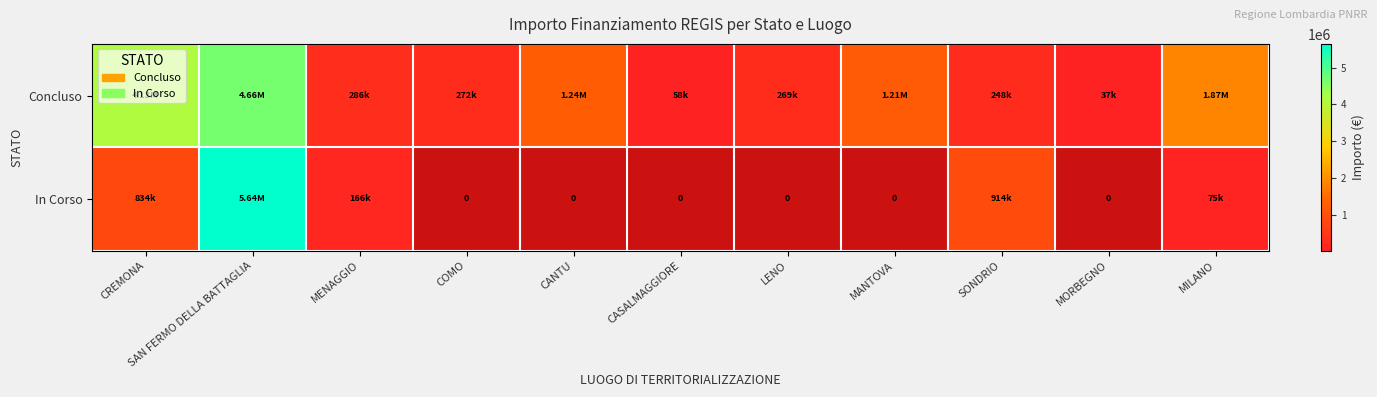

Between LENO and MORBEGNO, which series saw the biggest shift?

Concluso